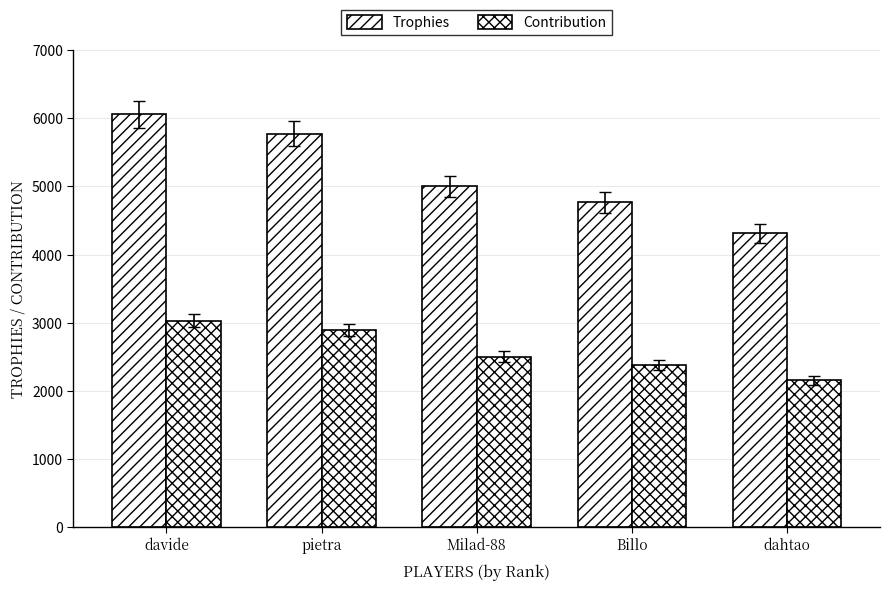

Which has a higher value, davide or pietra?

davide